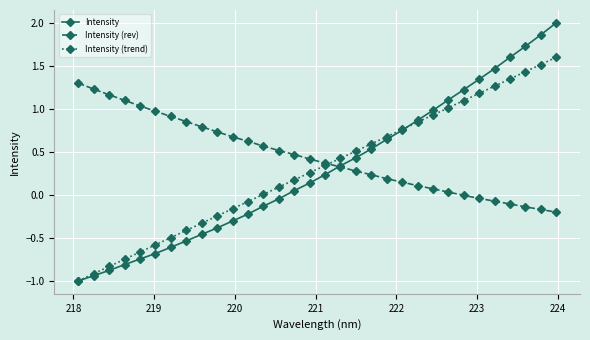

How many distinct data groups are displayed?

3